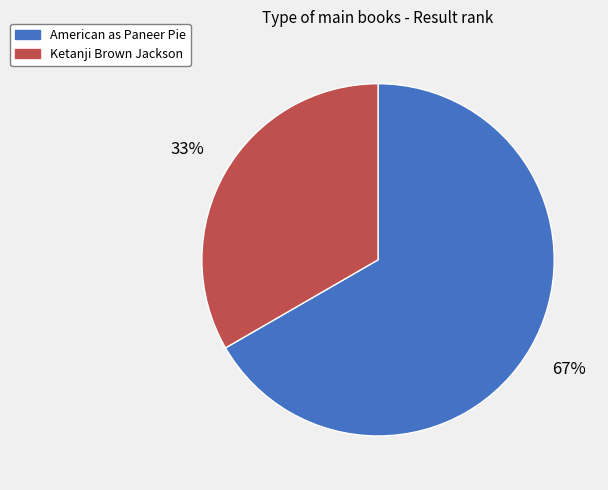

What percentage is the Ketanji Brown Jackson slice, to the nearest percent?

33%